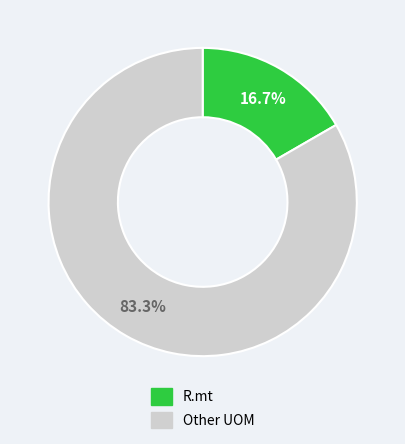

Is there a majority slice in this chart?

Yes